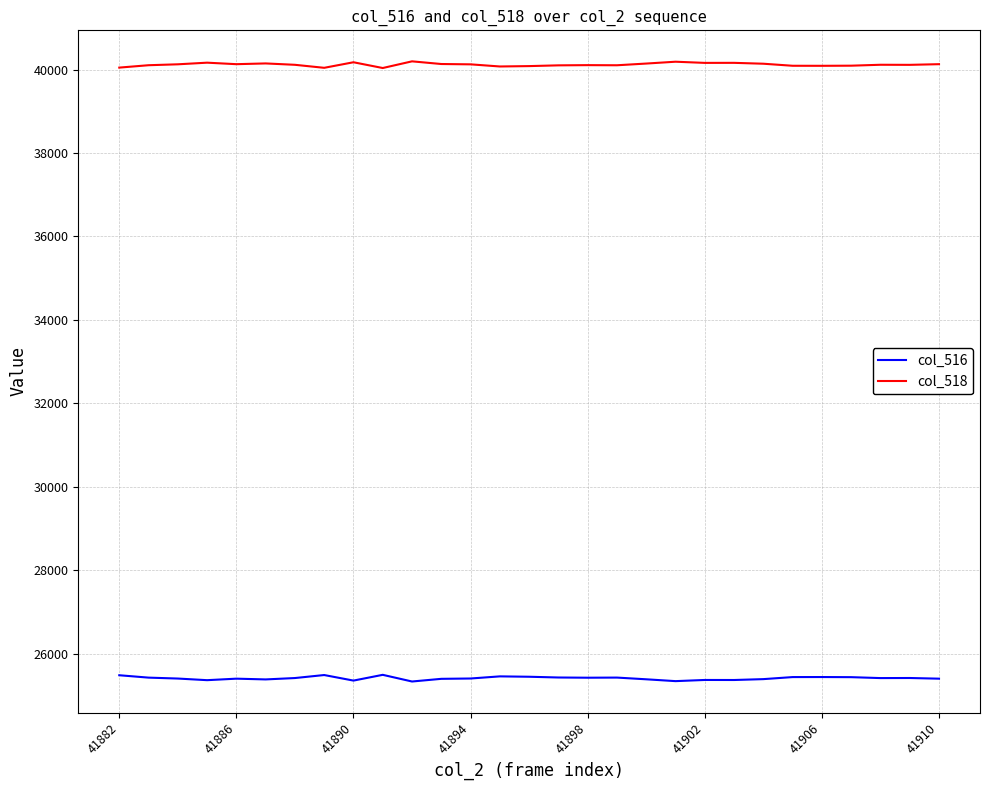

At how many categories does at least one series exceed 32953?

29